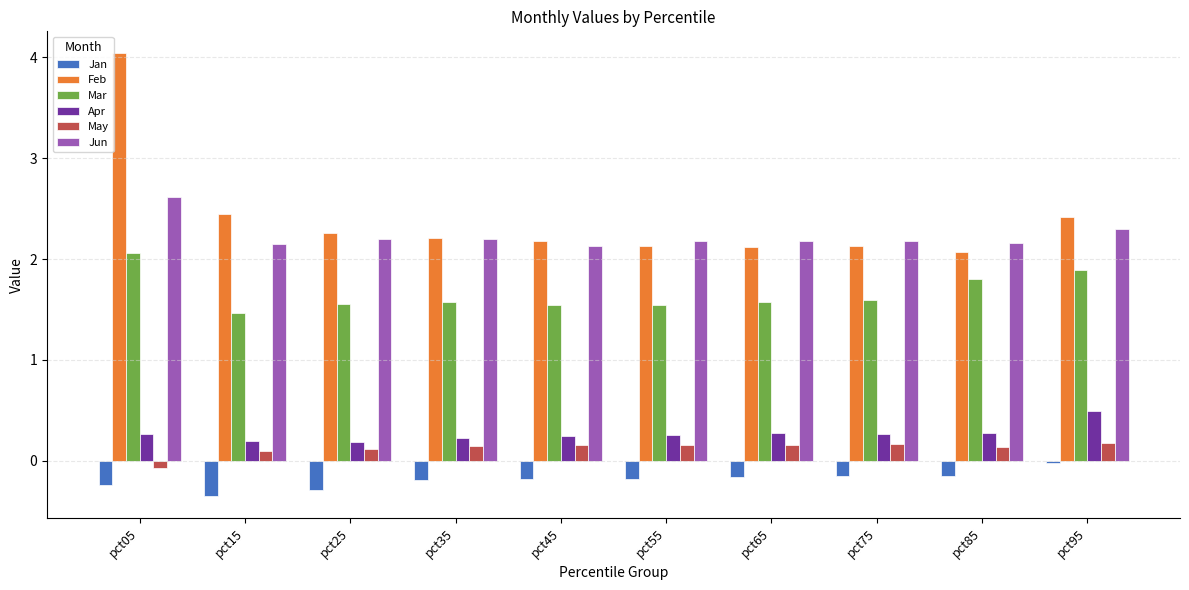

What is the sum of all Jan values?

-1.9